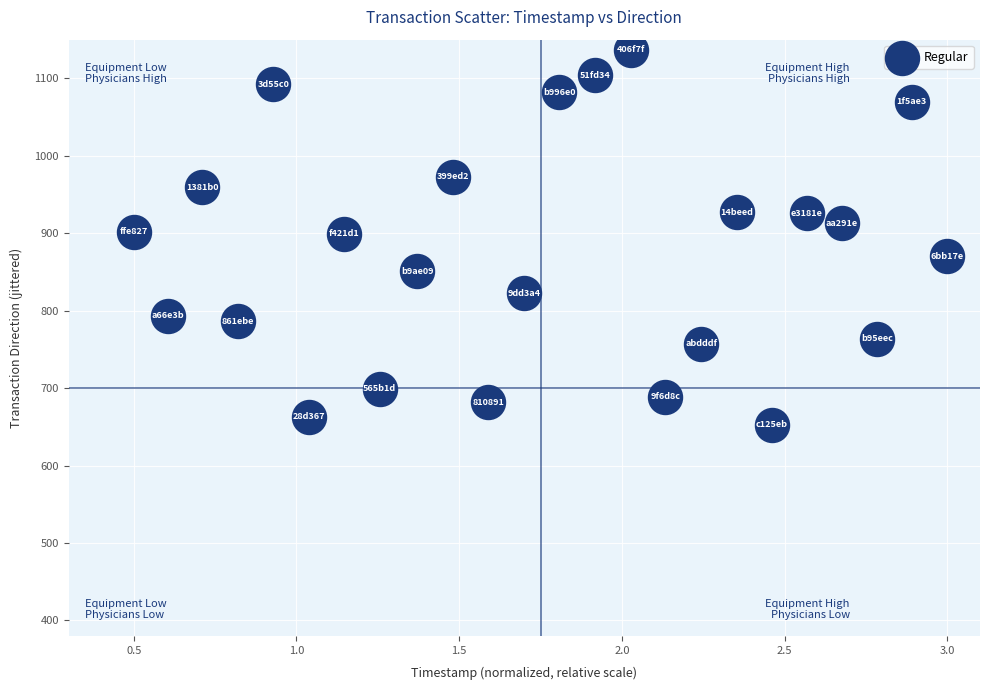

What is the range of Y values (max minus min)?

484.3